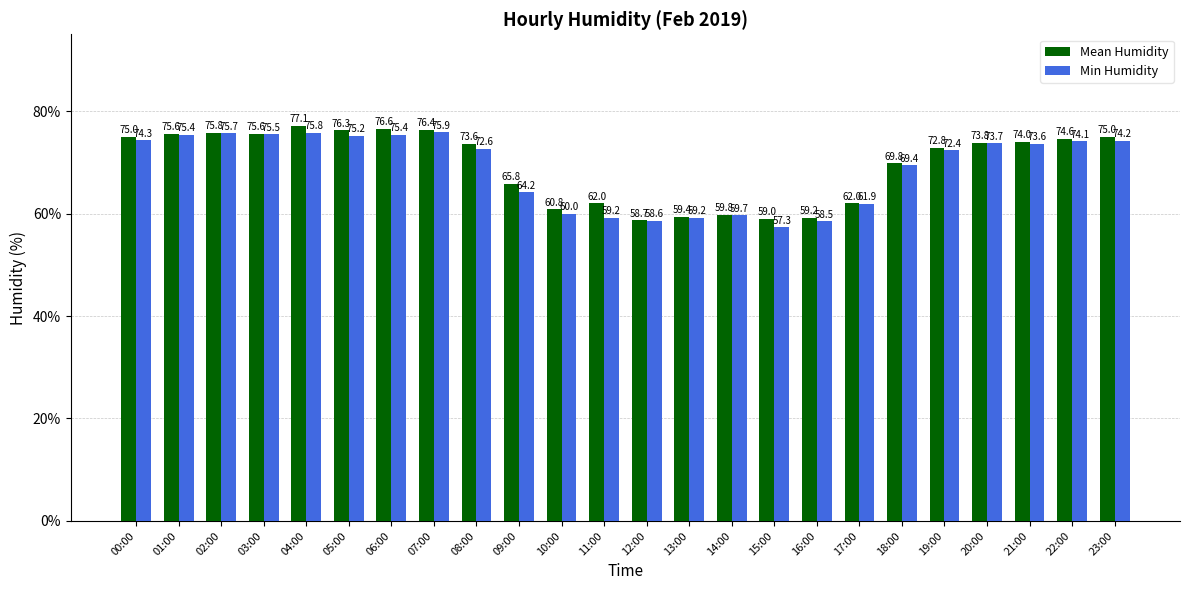

Read the Min Humidity value at 20:00.

73.7